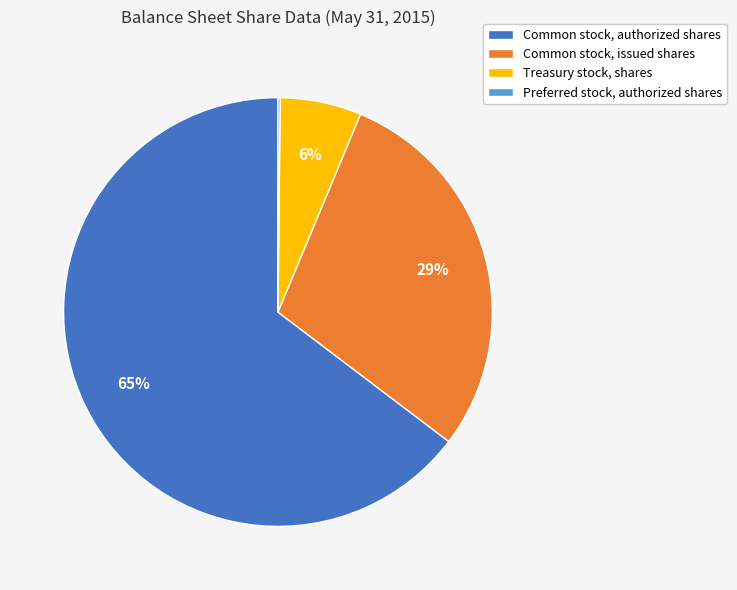

What is the largest slice in the pie chart?

Common stock, authorized shares